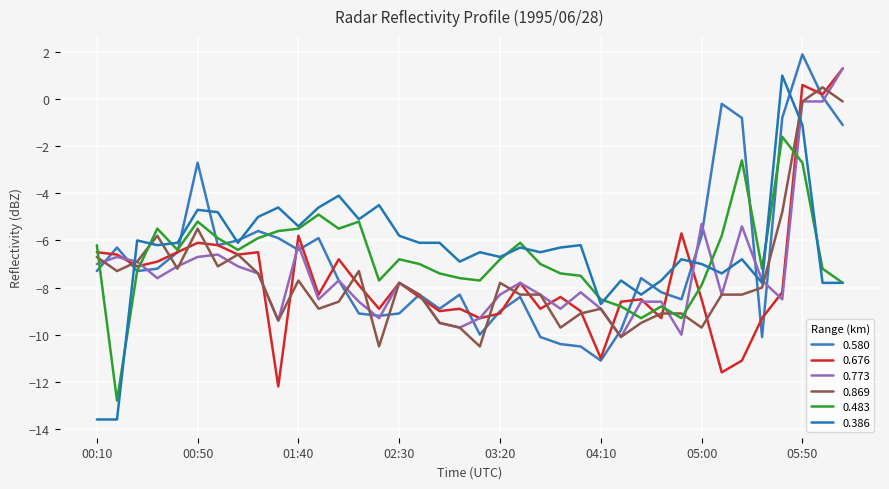

True or false: 0.869 has more than 0 interior local peaks.

True